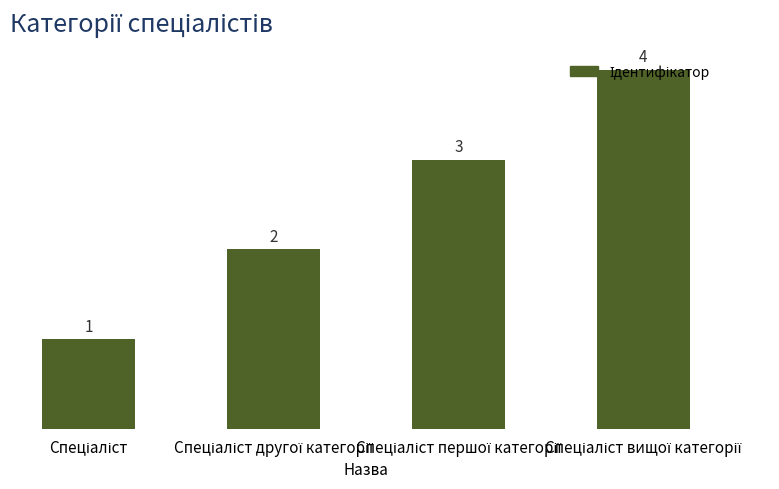

What is the maximum value shown in the chart?

4